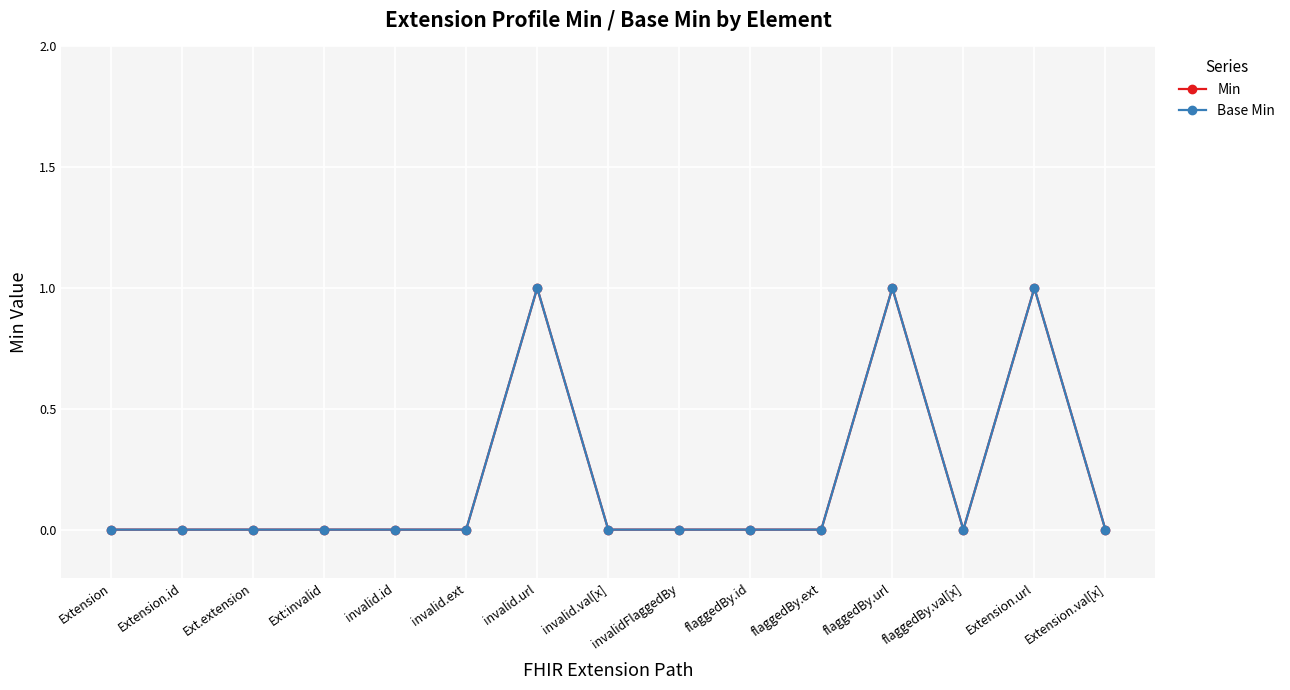

How many lines are shown in the chart?

2